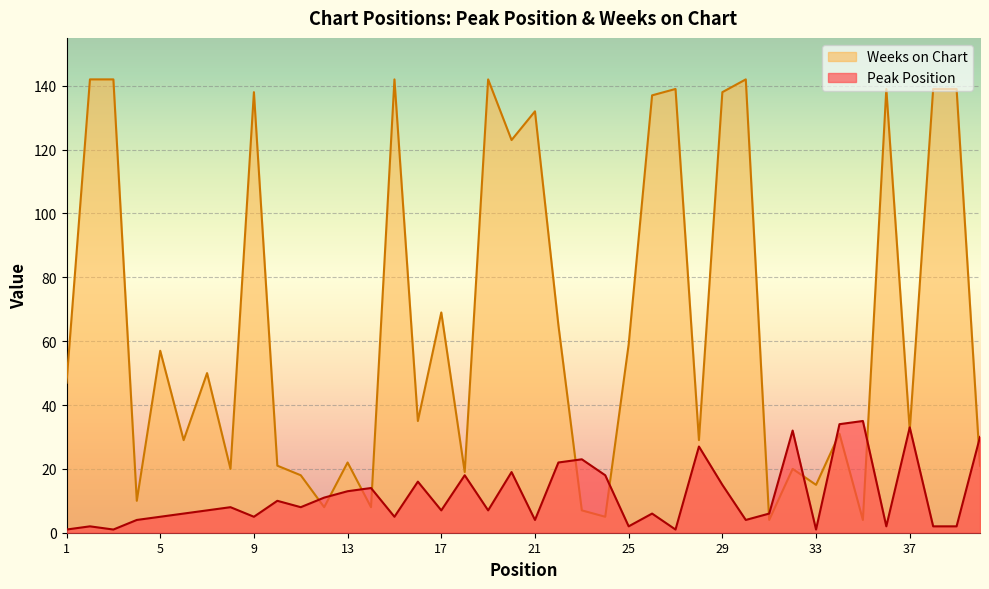

What is the lowest value of the Weeks on Chart series?

4